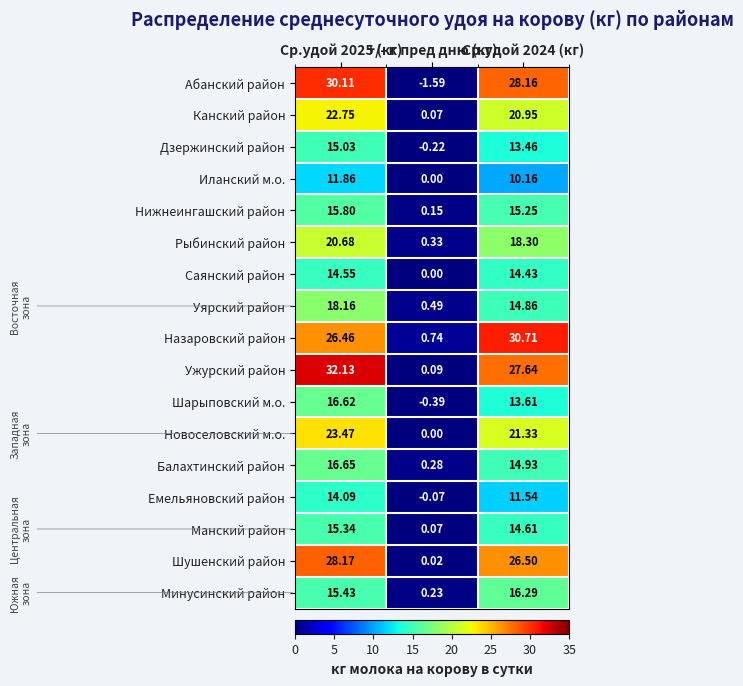

At which category does the chart reach its minimum across all series?

+/- к пред дню (кг)